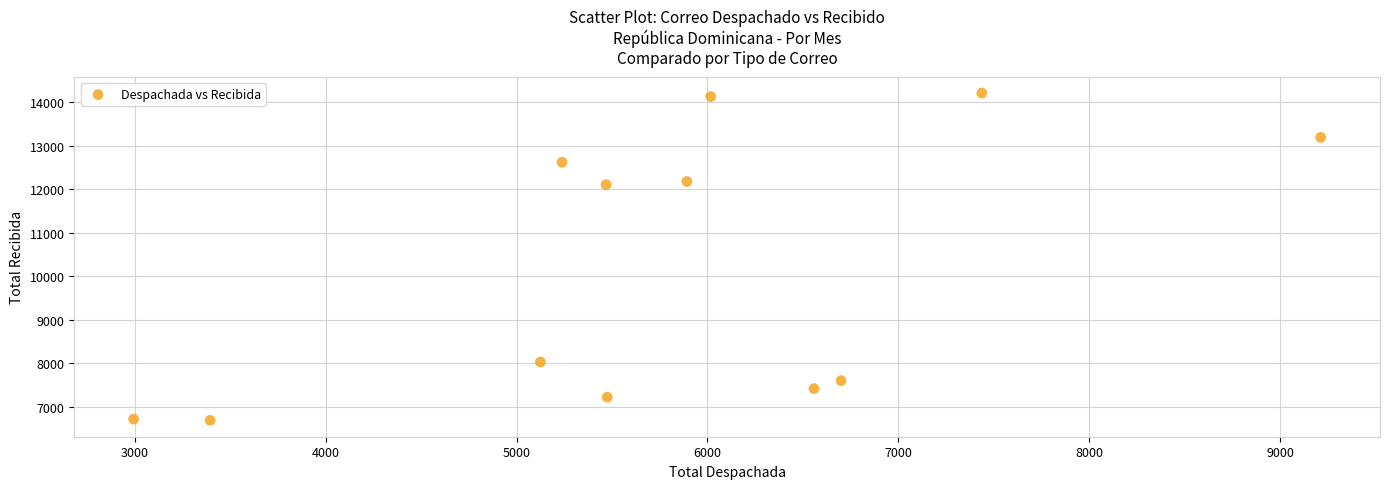

What is the average Y value?

10172